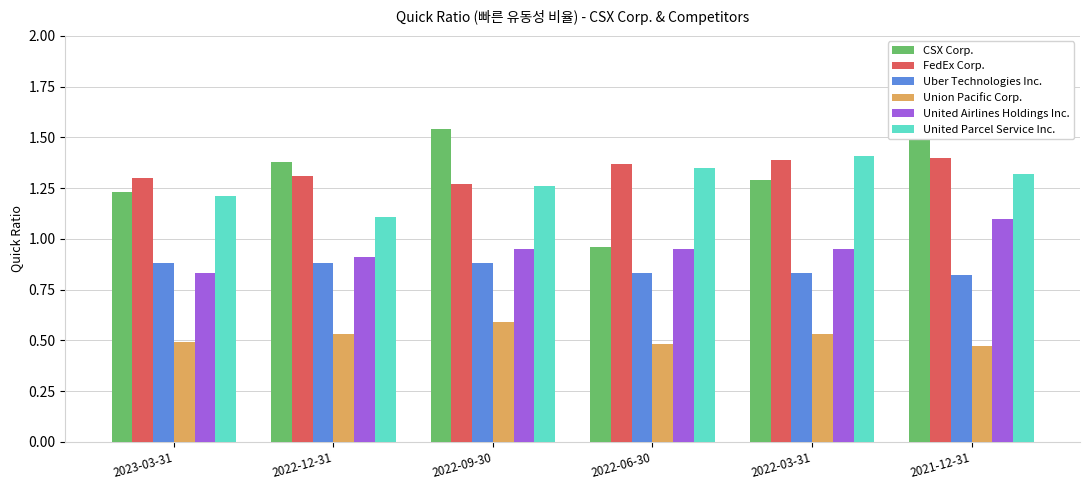

Is the value of United Airlines Holdings Inc. at 2021-12-31 greater than the value of Uber Technologies Inc. at 2022-12-31?

Yes